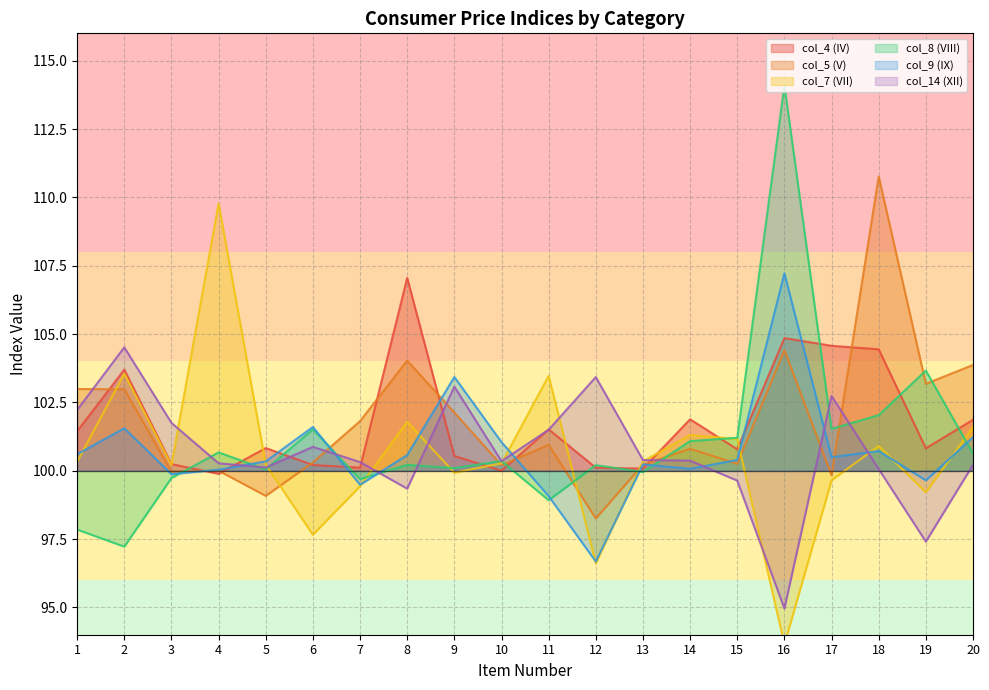

Rank the series at 19 from lowest to highest value.

col_14 (XII), col_7 (VII), col_9 (IX), col_4 (IV), col_5 (V), col_8 (VIII)